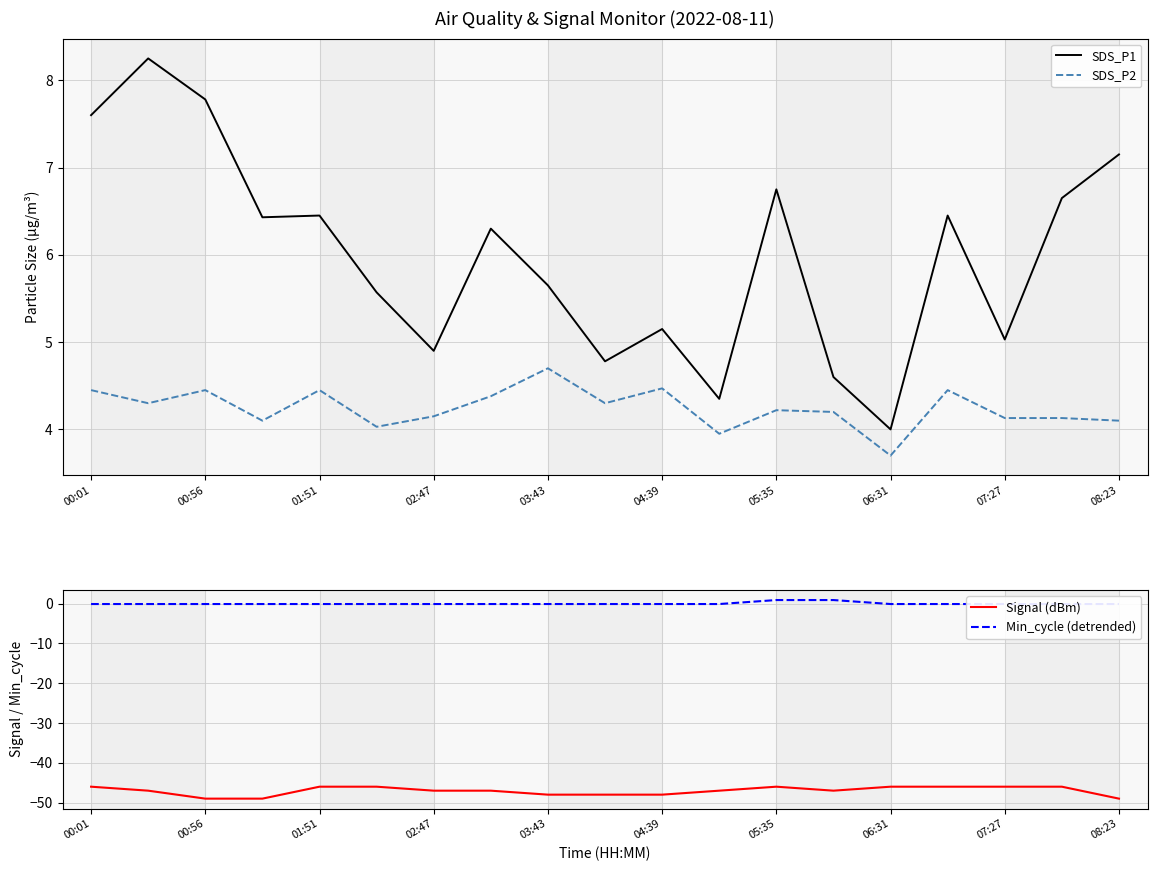

At how many categories does at least one series exceed -22?

19